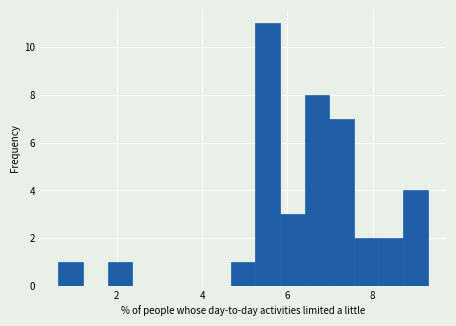

Around what value on the x-axis is the tallest bar? Give the approximate position of its centre, as read against the axis.

5.6